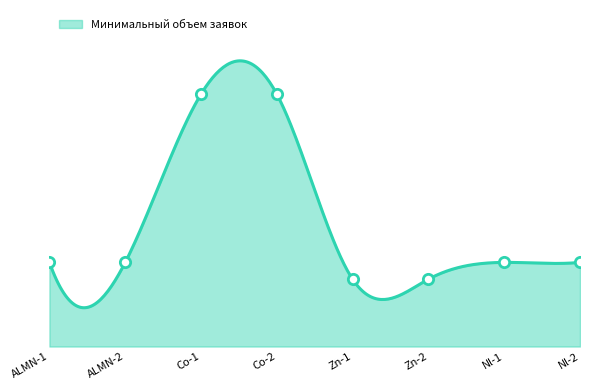

What is the change in value from ALMN-2 to Co-2?

+50